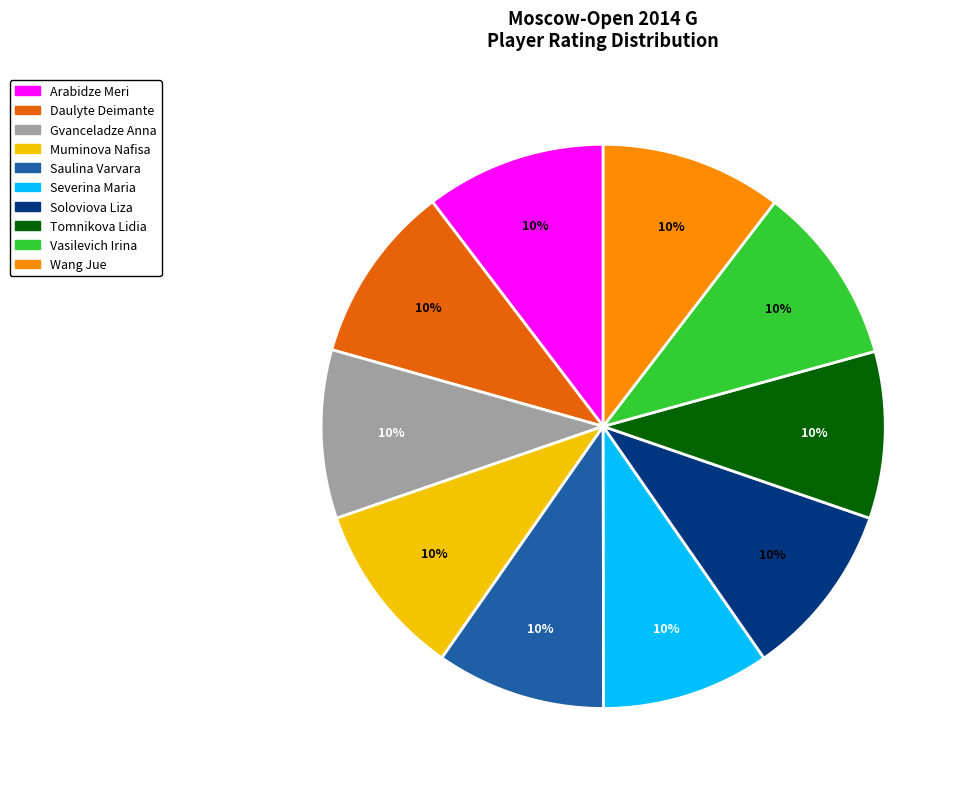

How many slices are in this pie chart?

10